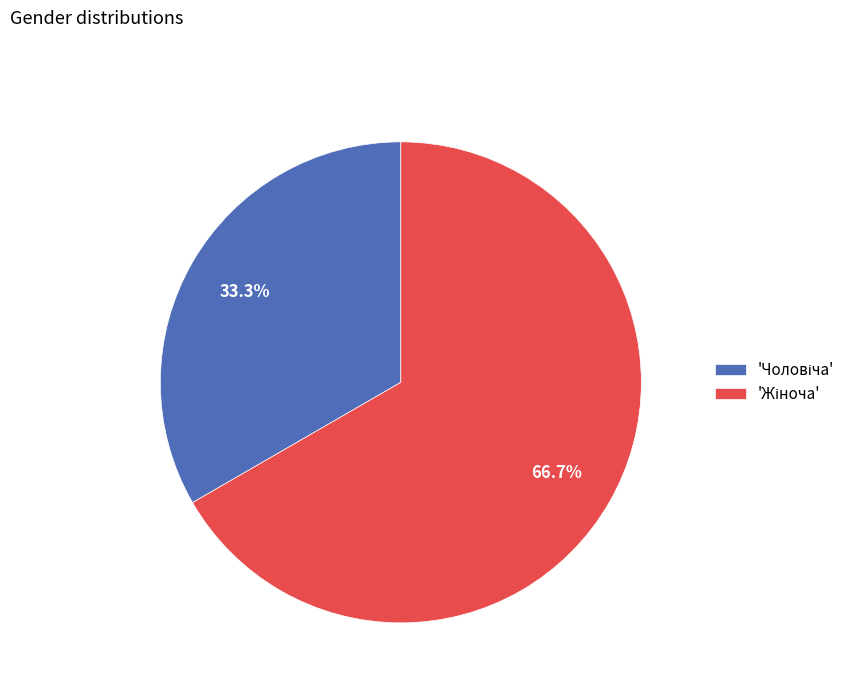

How many segments does this pie chart have?

2